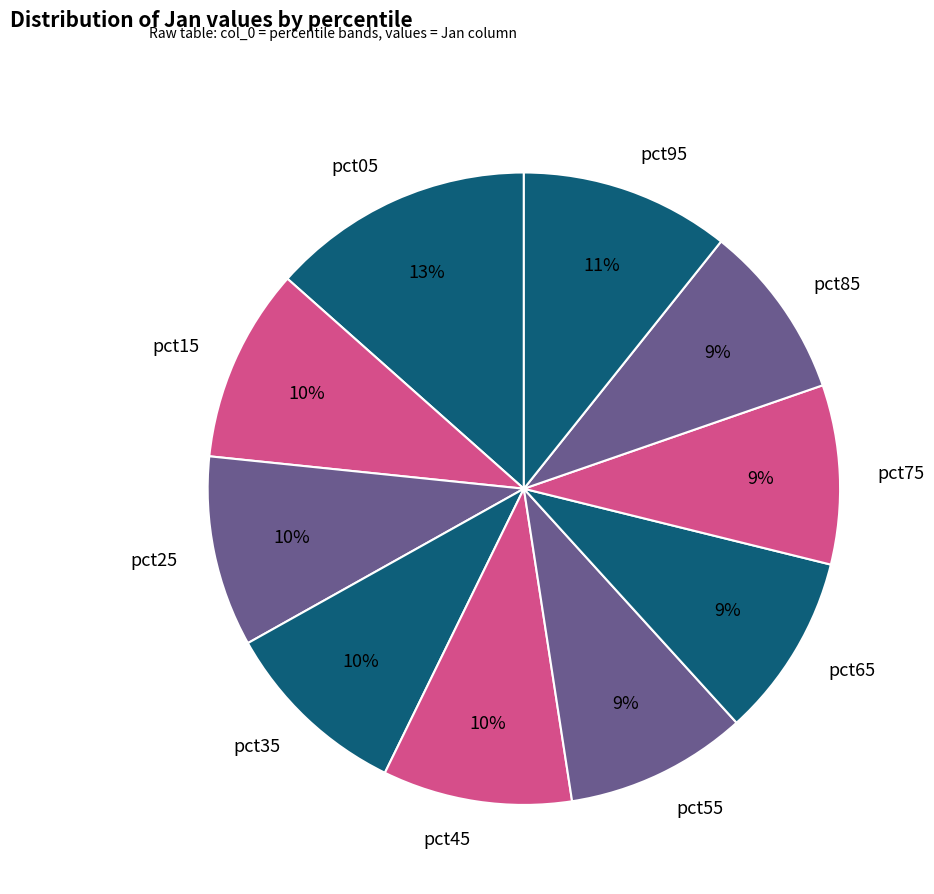

Between pct35 and pct95, which is larger?

pct95